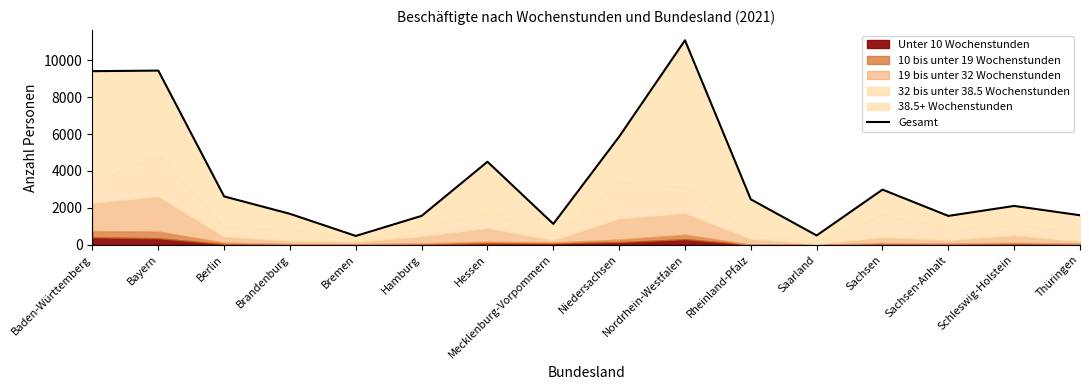

What is the sum of the values at Hessen and Schleswig-Holstein?

6603